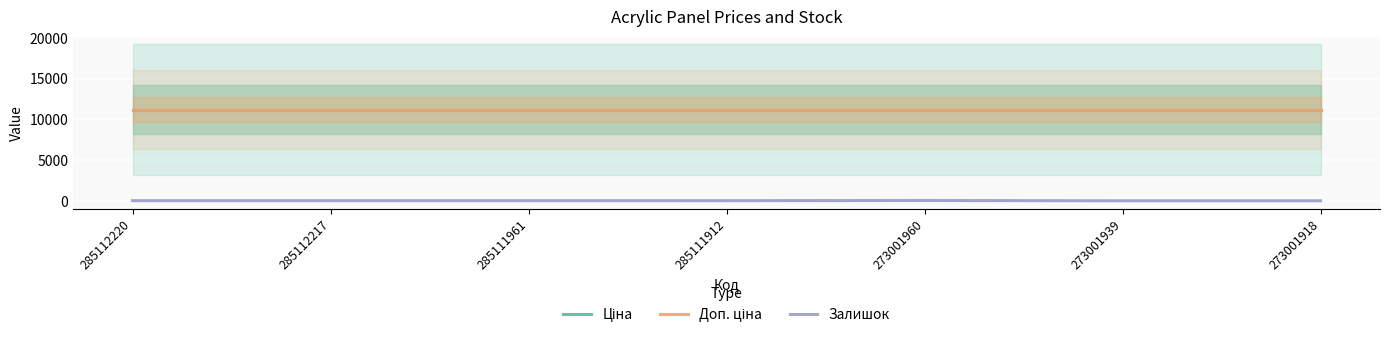

Is it true that Ціна equals 11188.2 at 285112217?

True